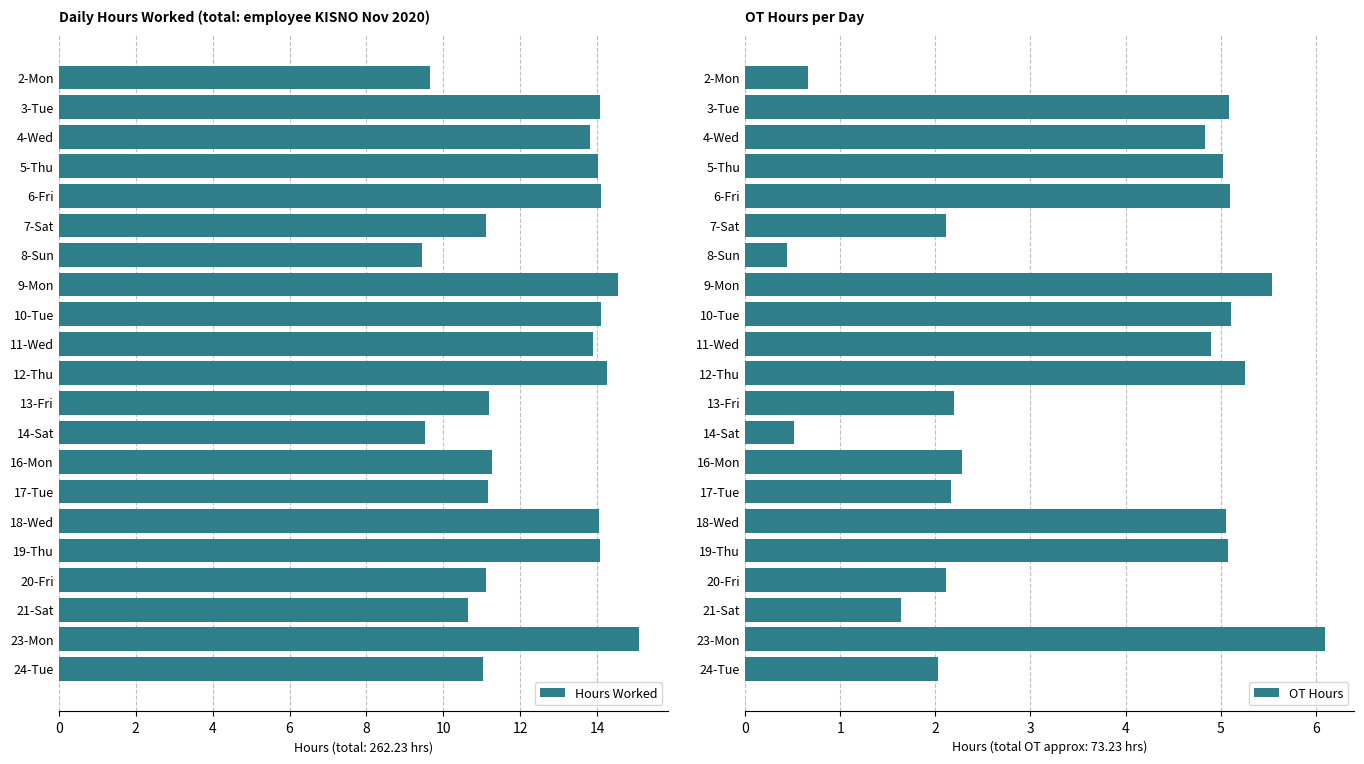

What is the difference between the second highest and second lowest values in the Hours Worked series?

5.0